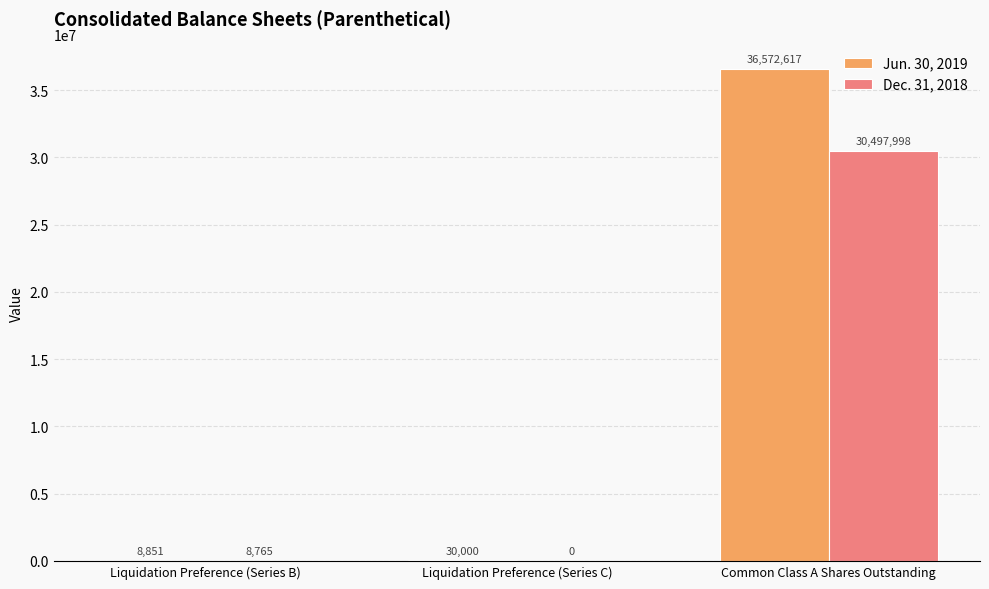

Are the bars grouped side by side (vs. stacked)?

Yes